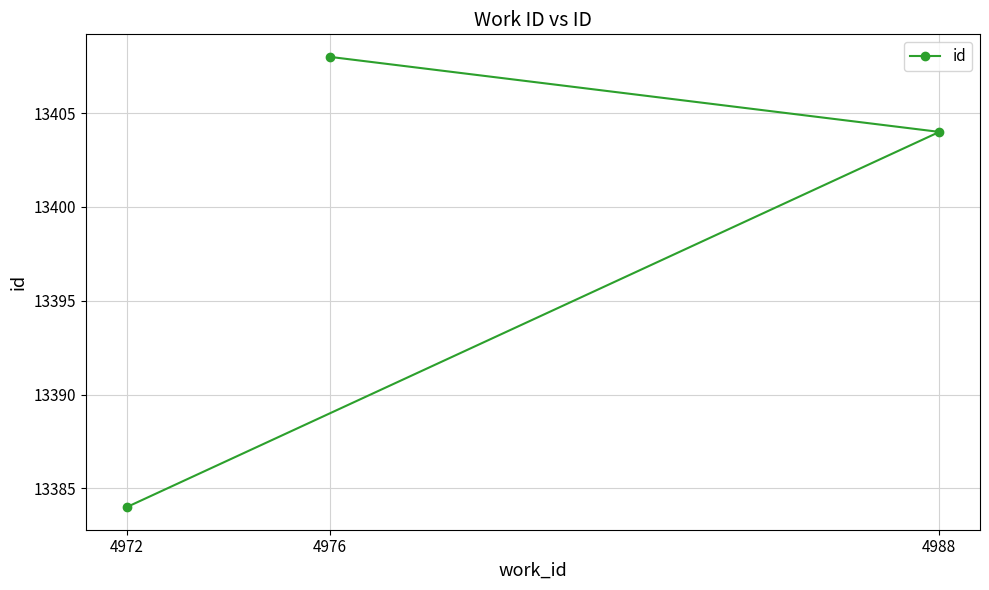

Rank the categories by value from lowest to highest.

4972, 4988, 4976